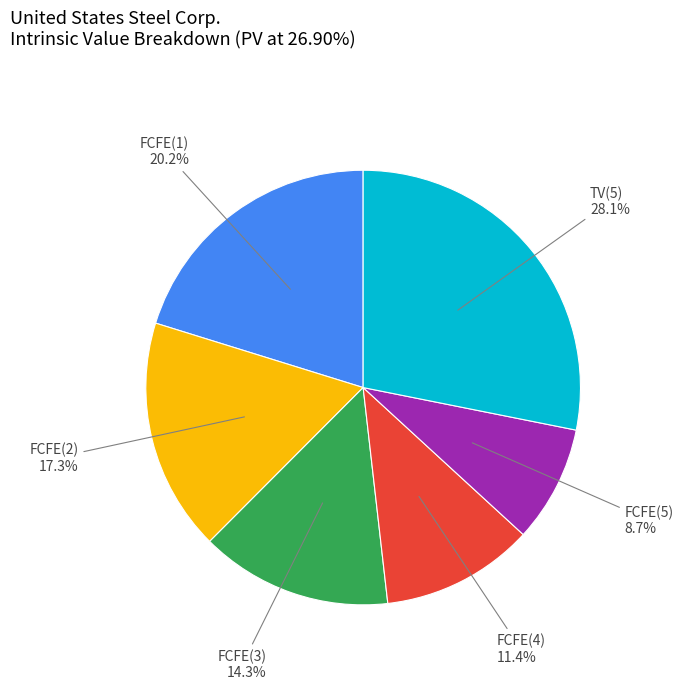

Is there a majority slice in this chart?

No